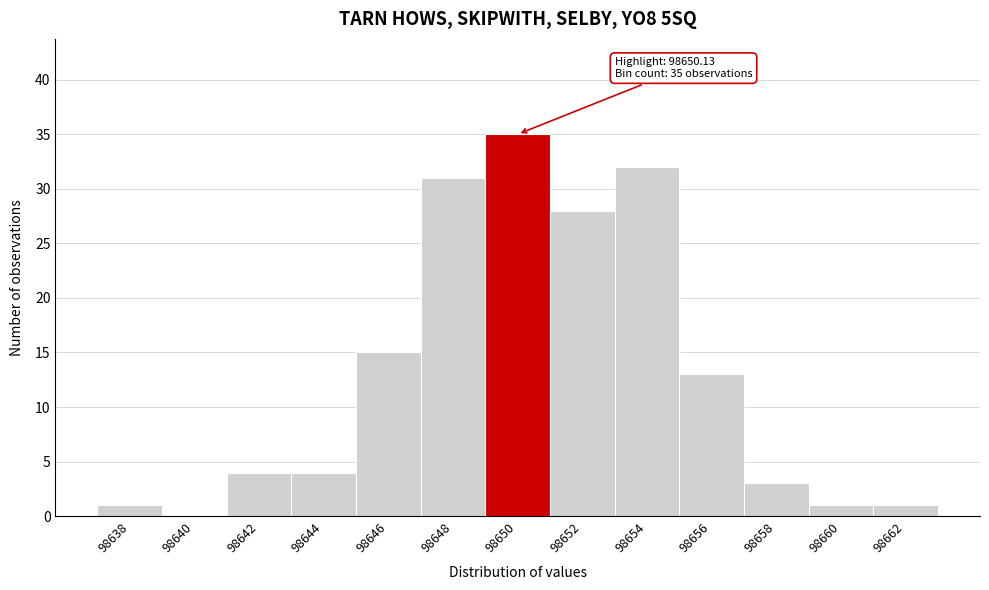

Reading left to right, extract all data points from this chart.

98638=1	98640=0	98642=4	98644=4	98646=15	98648=31	98650=35	98652=28	98654=32	98656=13	98658=3	98660=1	98662=1